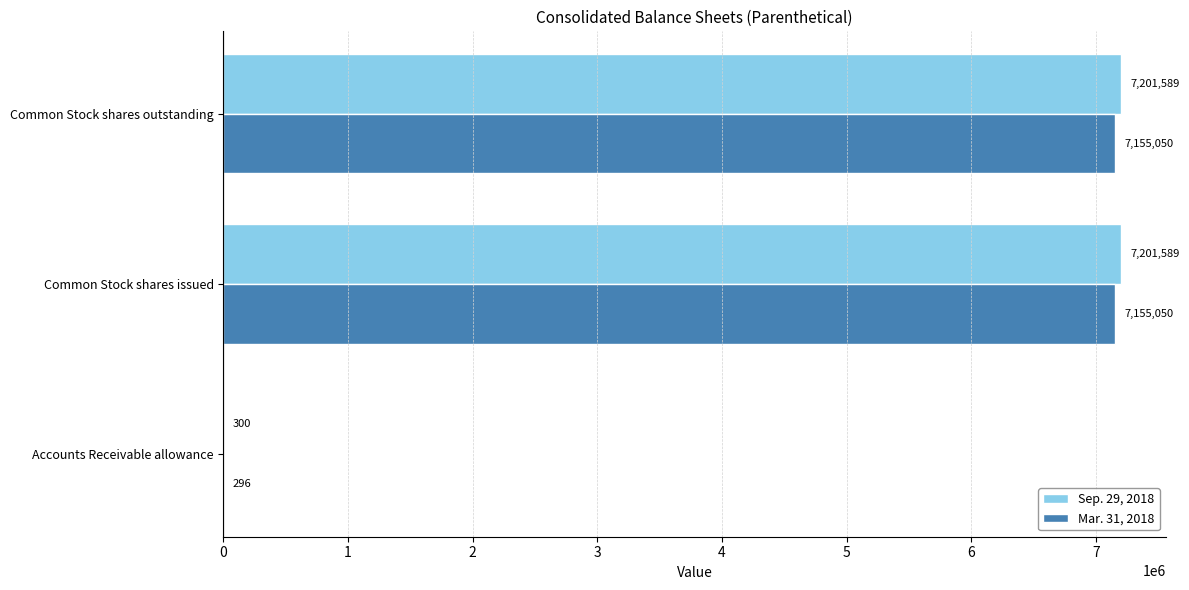

What is the average value of the Sep. 29, 2018 series?

4801159